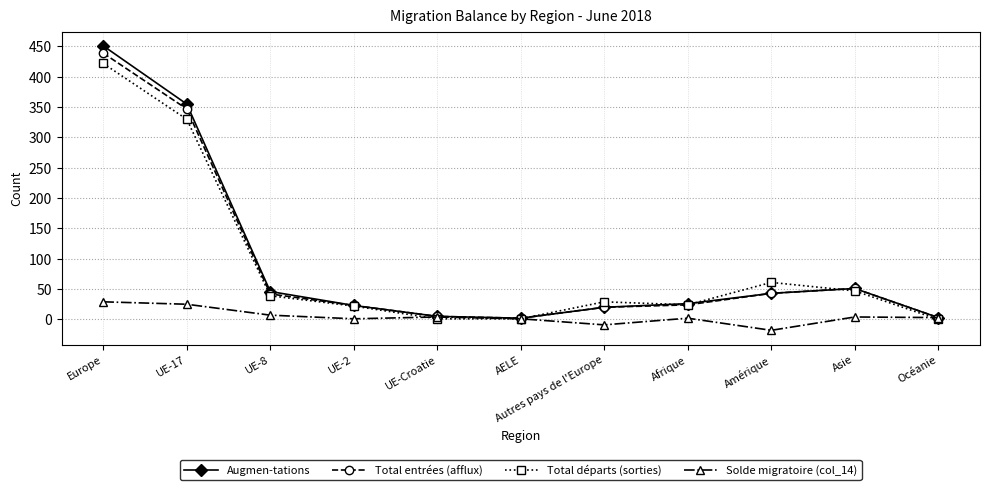

What is the sum of the Augmen-tations values at AELE and Afrique?

28